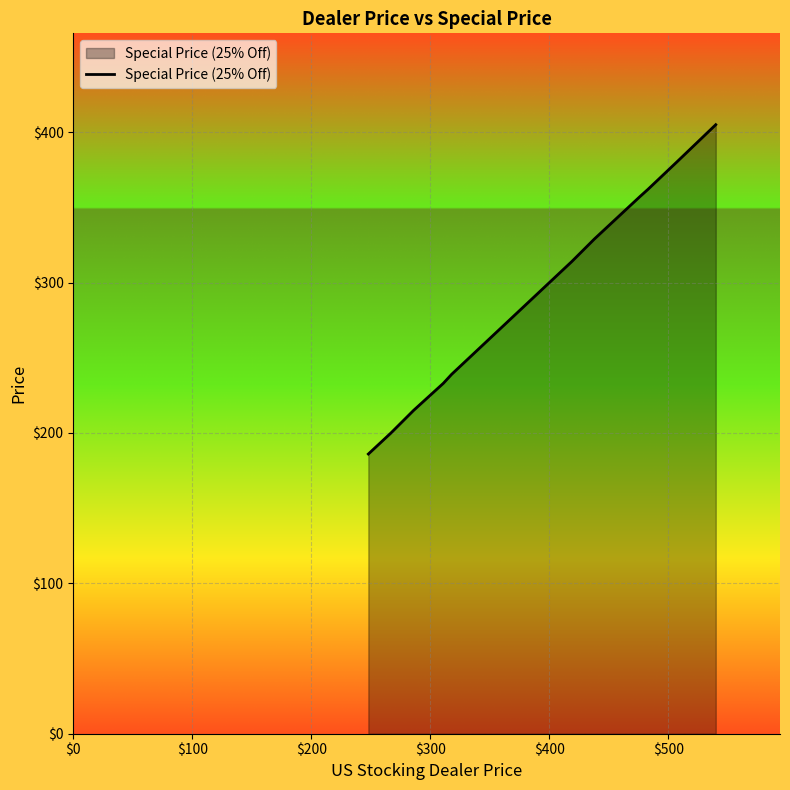

Reading right to left, extract all data points from this chart.

405	405	405	405	405	405	380	380	380	380	380	380	380	380	362	362	362	362	357	357	357	357	357	343	343	329	329	329	314	314	314	314	239	239	233	233	215	200	186	186